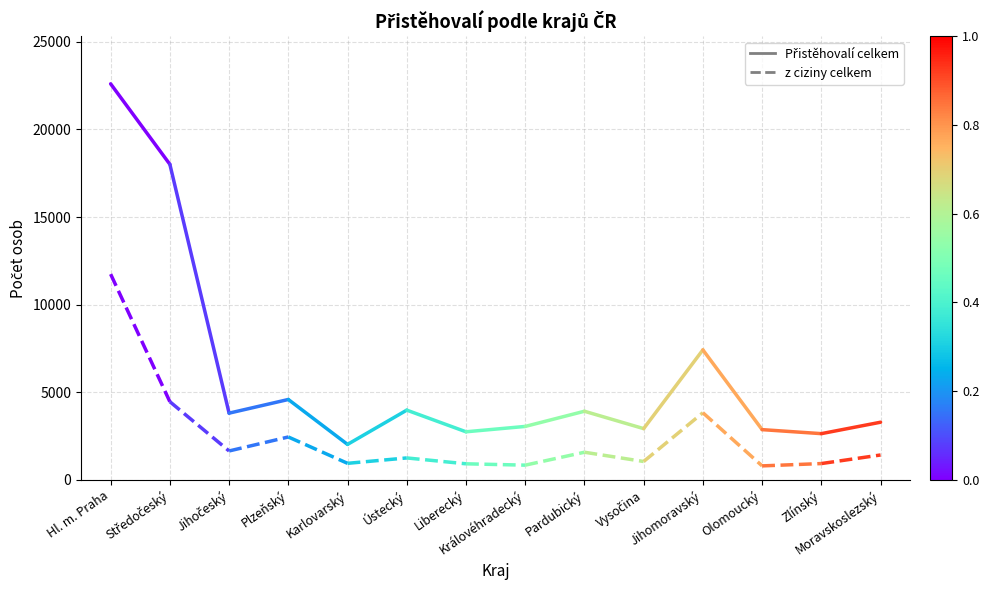

How many z ciziny celkem values are between 4460 and 11740?

2